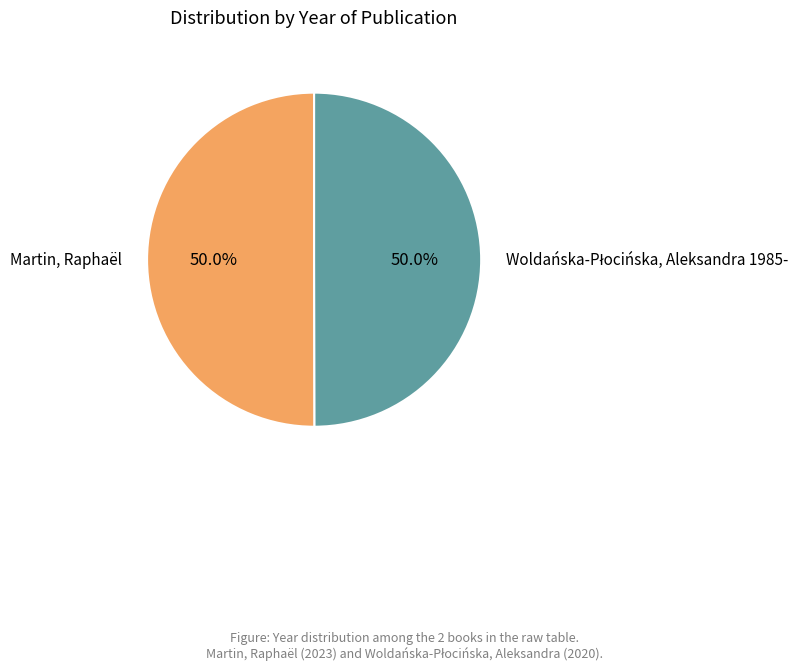

What percentage is NOT represented by Martin, Raphaël?

50.0%